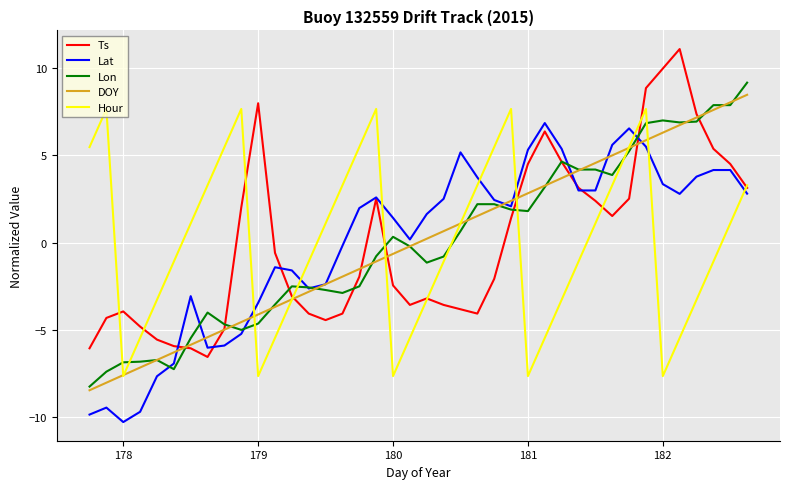

How many times do Hour and Lat cross each other?

8